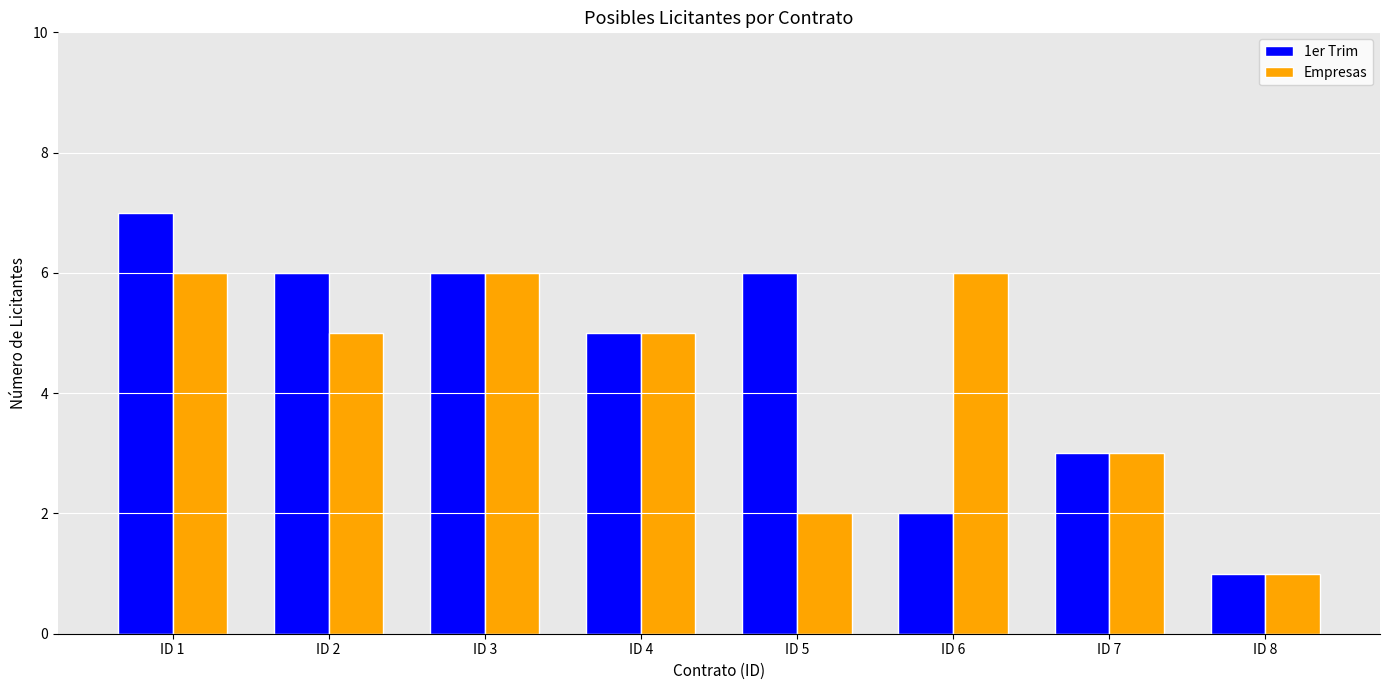

What is the maximum value shown in the chart?

7